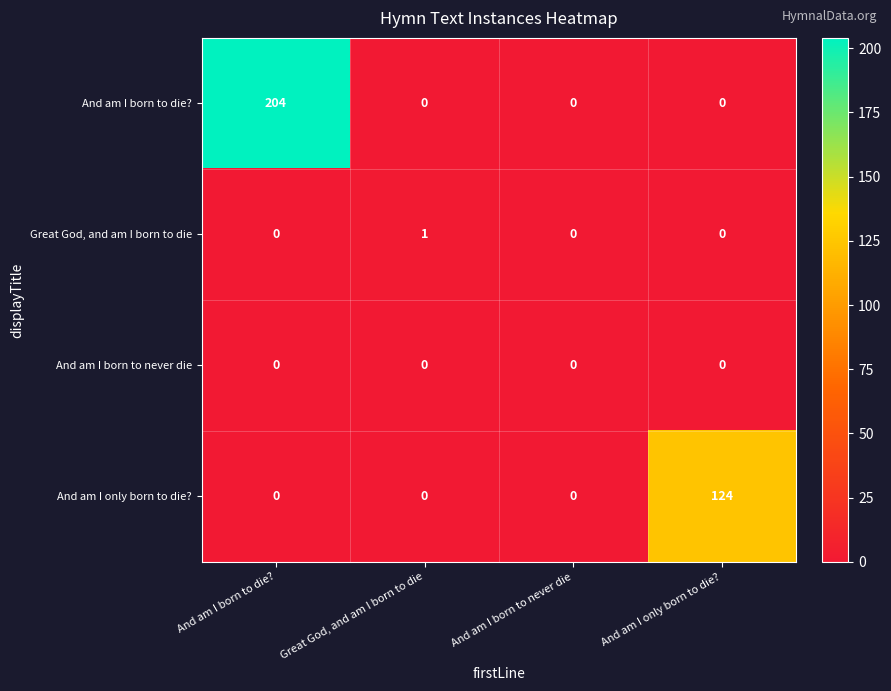

Reading left to right, transcribe all the data shown in this chart.

And am I born to die?: And am I born to die?=204	Great God, and am I born to die=0	And am I born to never die=0	And am I only born to die?=0
Great God, and am I born to die: And am I born to die?=0	Great God, and am I born to die=1	And am I born to never die=0	And am I only born to die?=0
And am I born to never die: And am I born to die?=0	Great God, and am I born to die=0	And am I born to never die=0	And am I only born to die?=0
And am I only born to die?: And am I born to die?=0	Great God, and am I born to die=0	And am I born to never die=0	And am I only born to die?=124